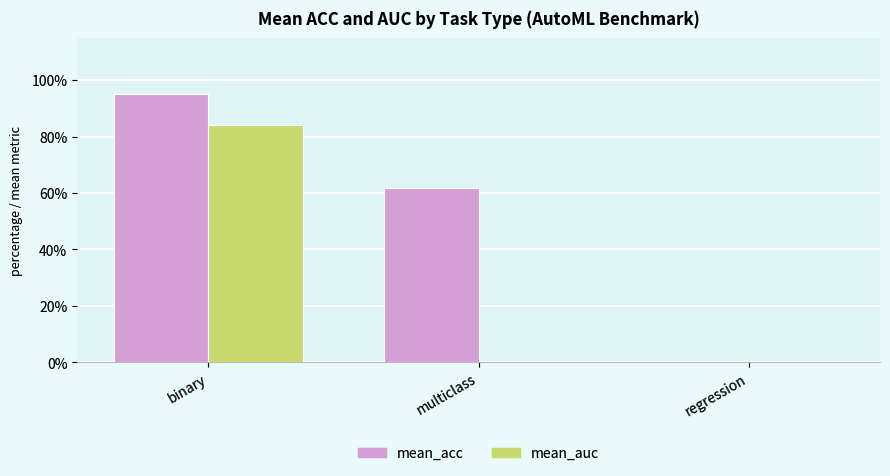

What is the label of the 1st bar from the left?

binary